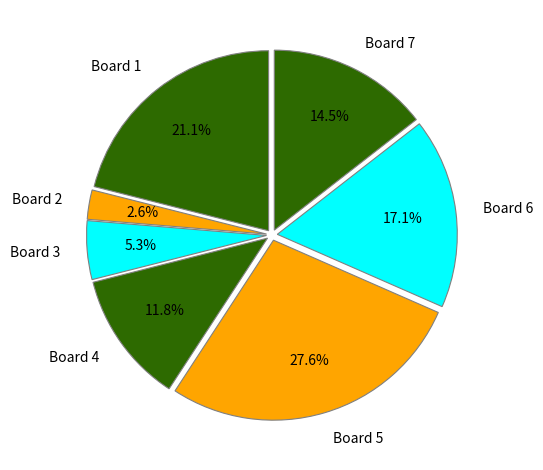

What is the ratio of the value at Board 6 to the value at Board 5?

0.6